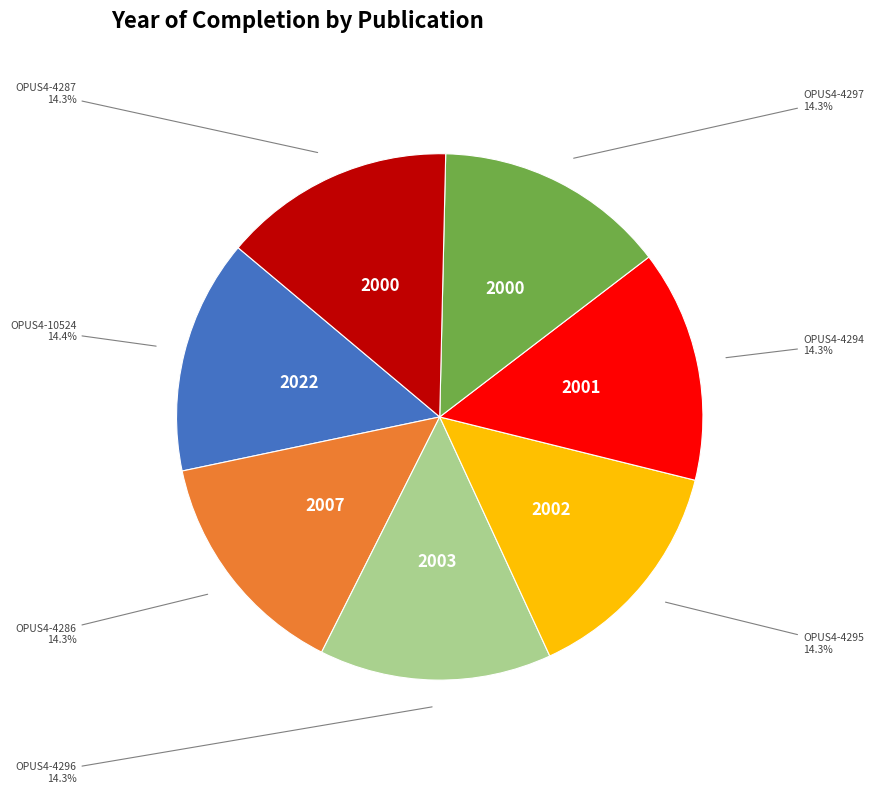

To the nearest percent, what portion does OPUS4-4294 represent?

14%